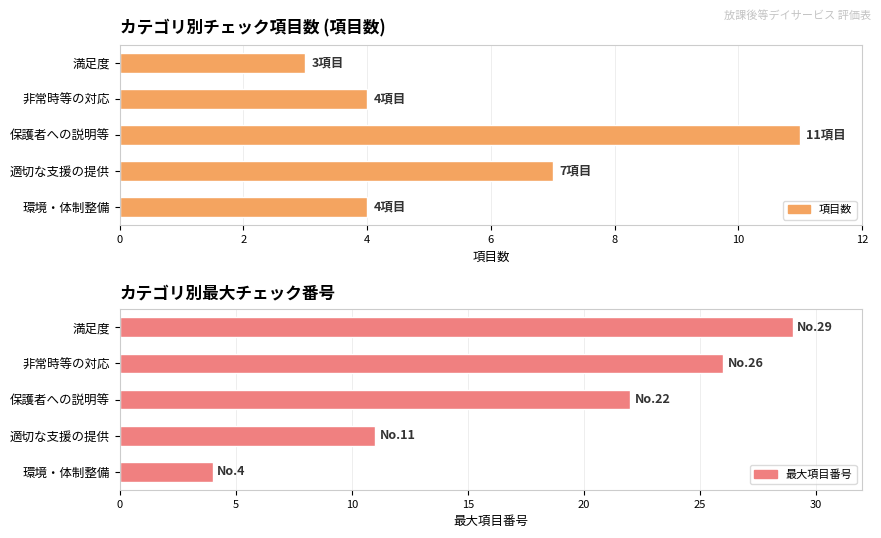

Where does the 項目数 series first go above 4?

適切な支援の提供